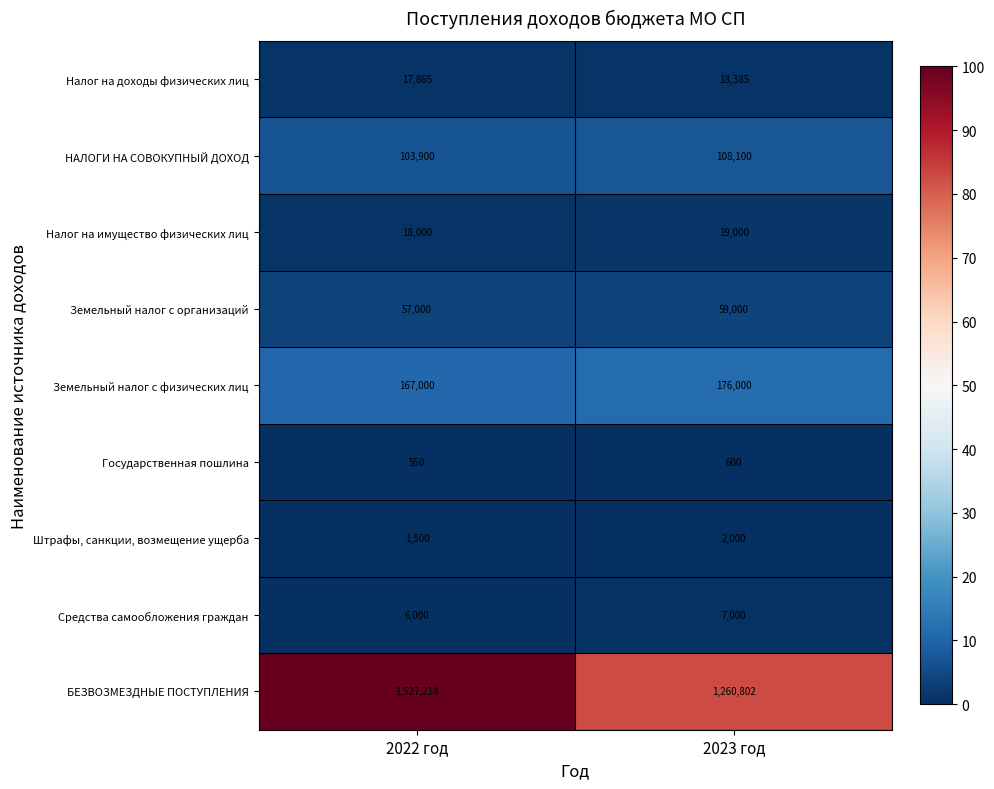

Which series has the largest range (max minus min)?

БЕЗВОЗМЕЗДНЫЕ ПОСТУПЛЕНИЯ